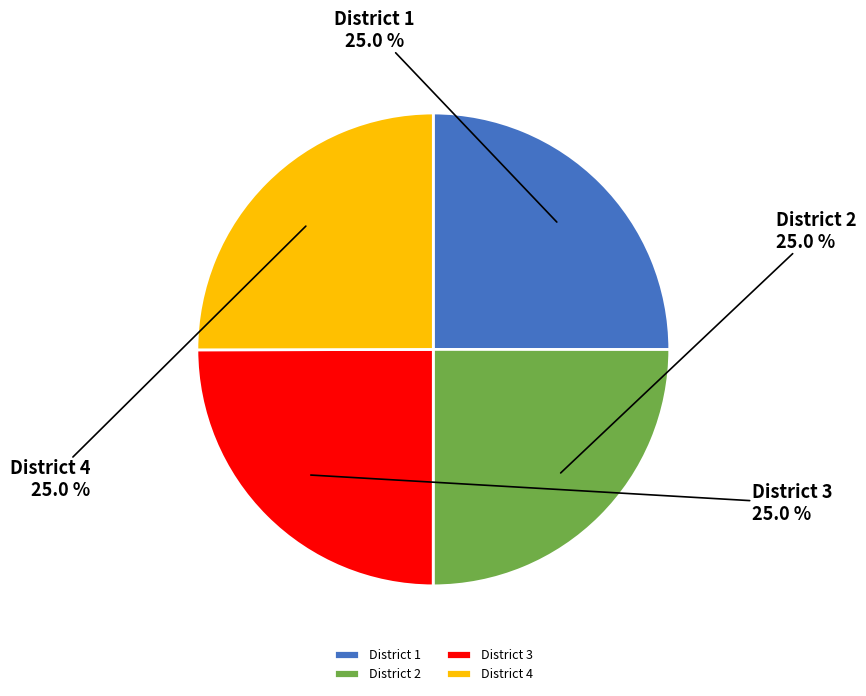

To the nearest percent, what percentage of the pie is District 3?

25%